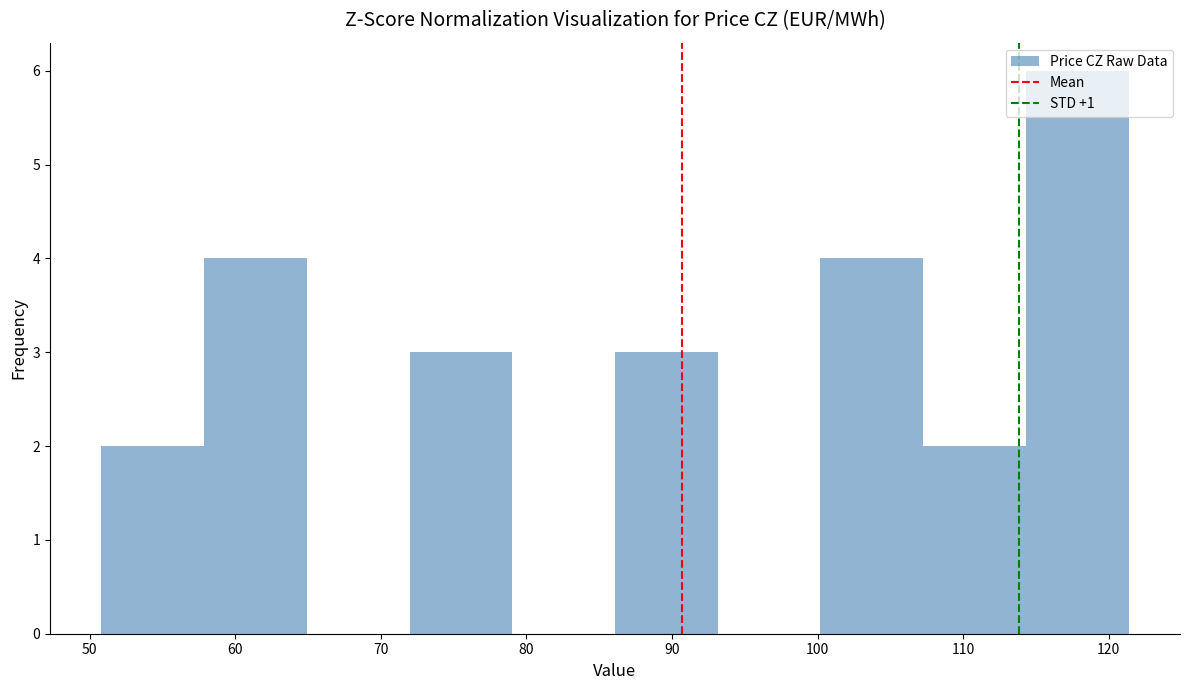

Which range on the x-axis has the tallest bar?

114 to 121